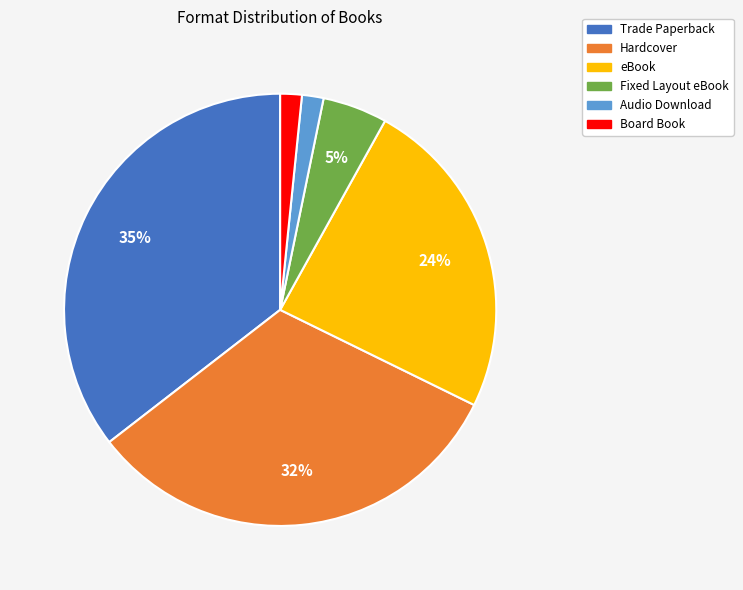

To the nearest percent, what is the average slice percentage?

17%